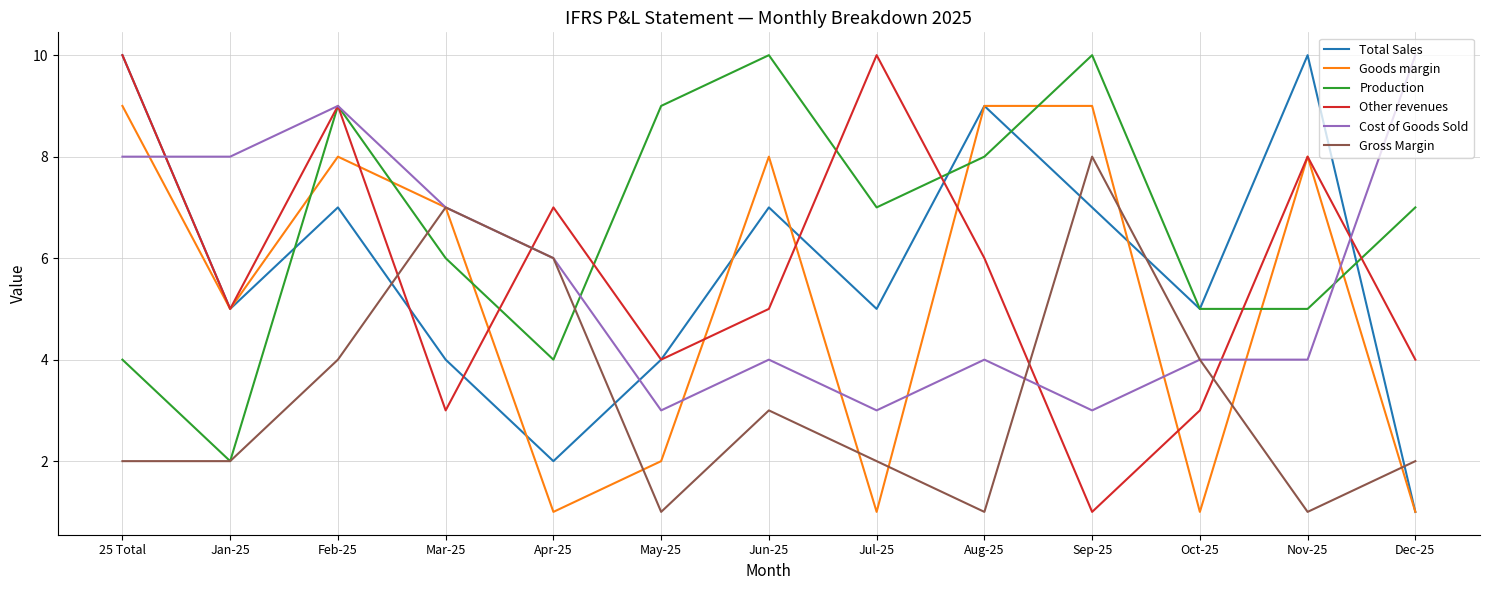

At how many categories does at least one series exceed 4?

13